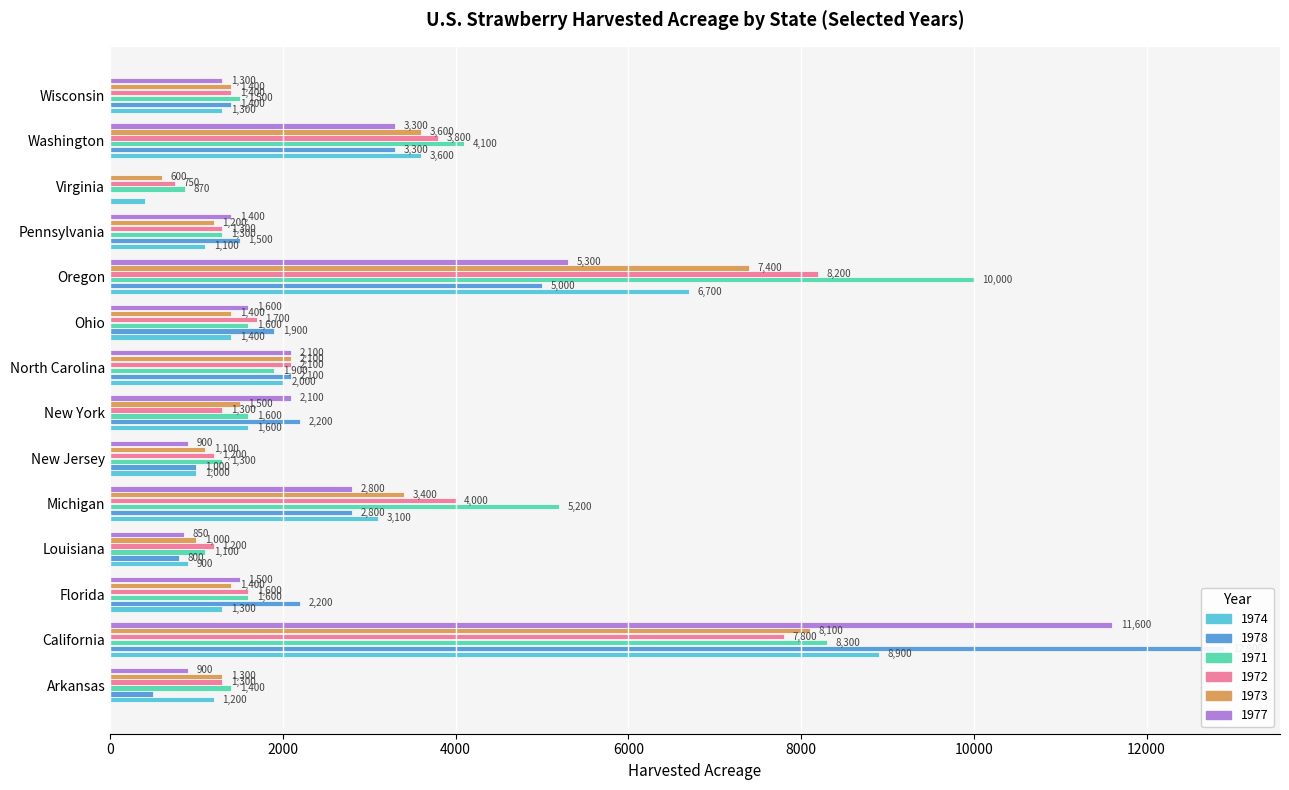

The value of 1974 at Oregon is 6700. True or false?

True